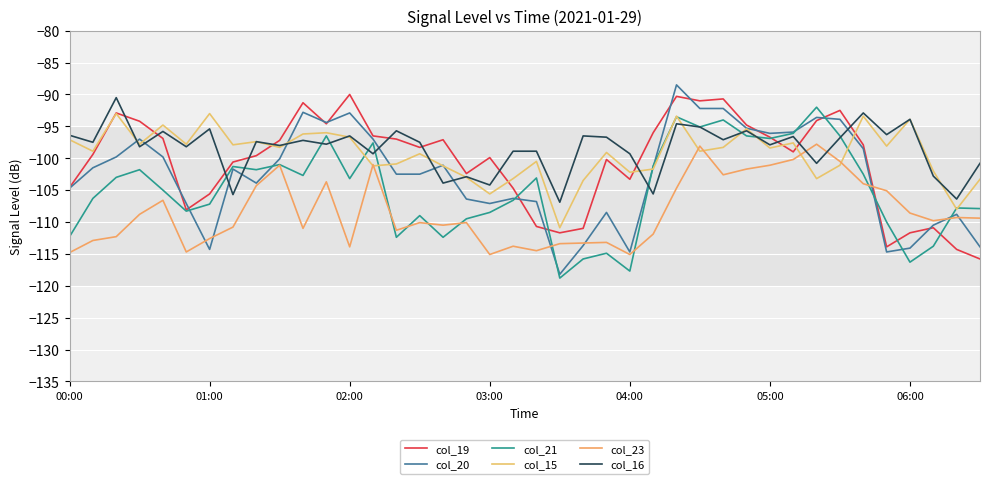

Does the chart display data point markers on the line(s)?

No